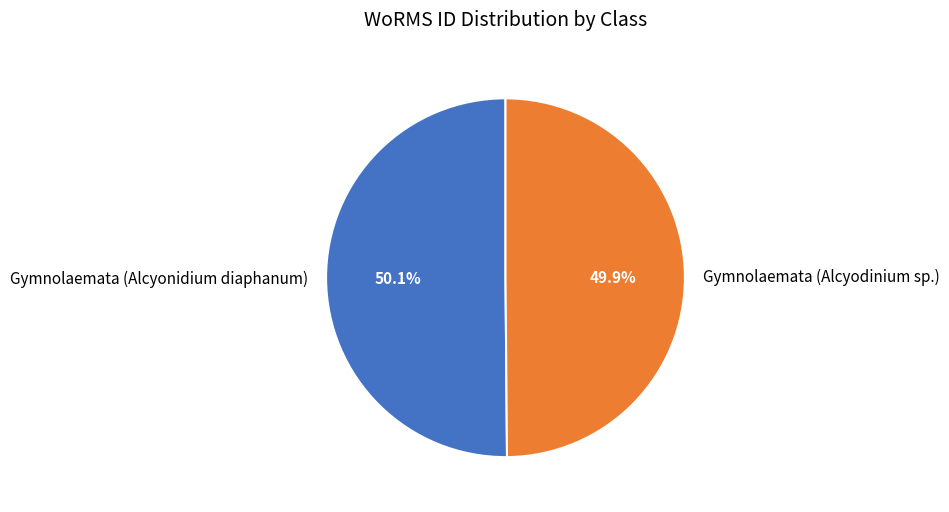

Approximately how many times larger is the value at Gymnolaemata (Alcyodinium sp.) compared to Gymnolaemata (Alcyonidium diaphanum)?

1.0